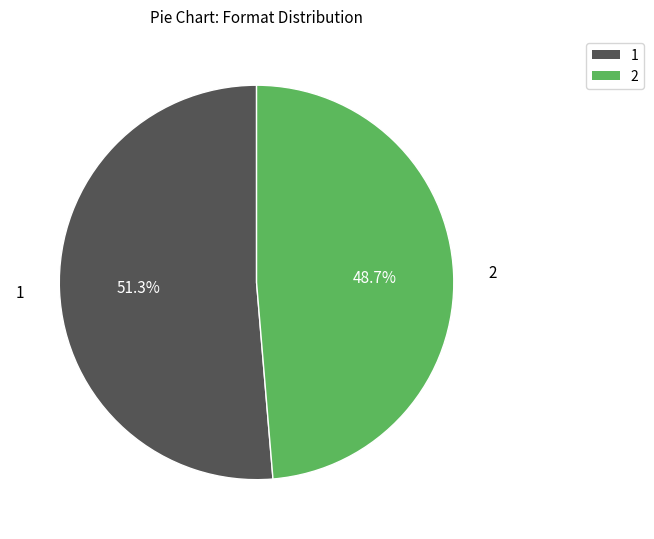

True or false: 2 accounts for 49% of the total.

True